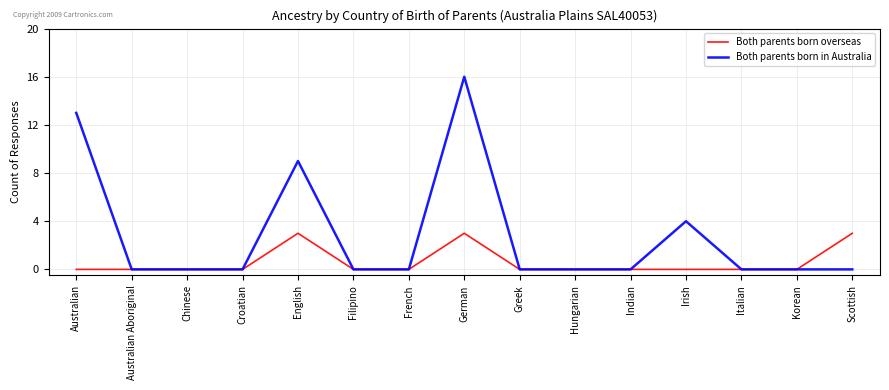

What are all the series names shown in the legend?

Both parents born overseas, Both parents born in Australia